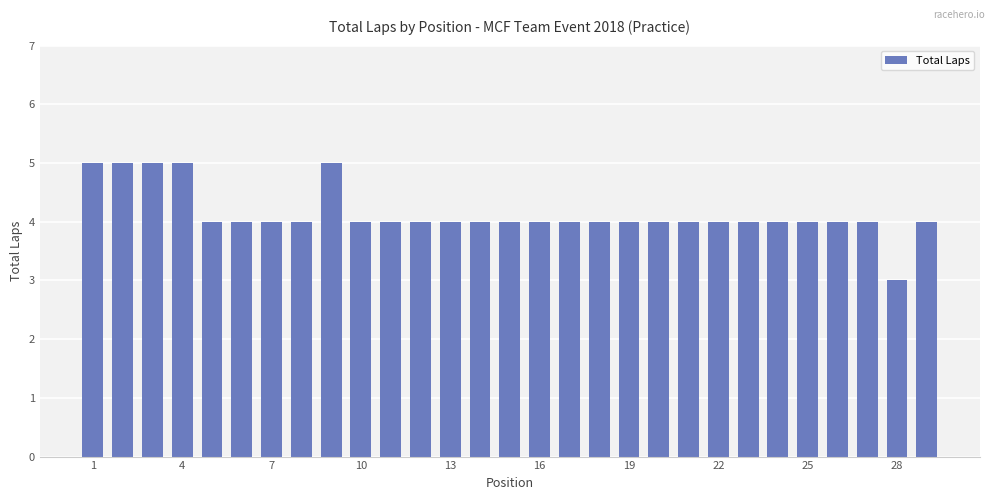

Reading left to right, extract all data points from this chart.

5	5	5	5	4	4	4	4	5	4	4	4	4	4	4	4	4	4	4	4	4	4	4	4	4	4	4	3	4